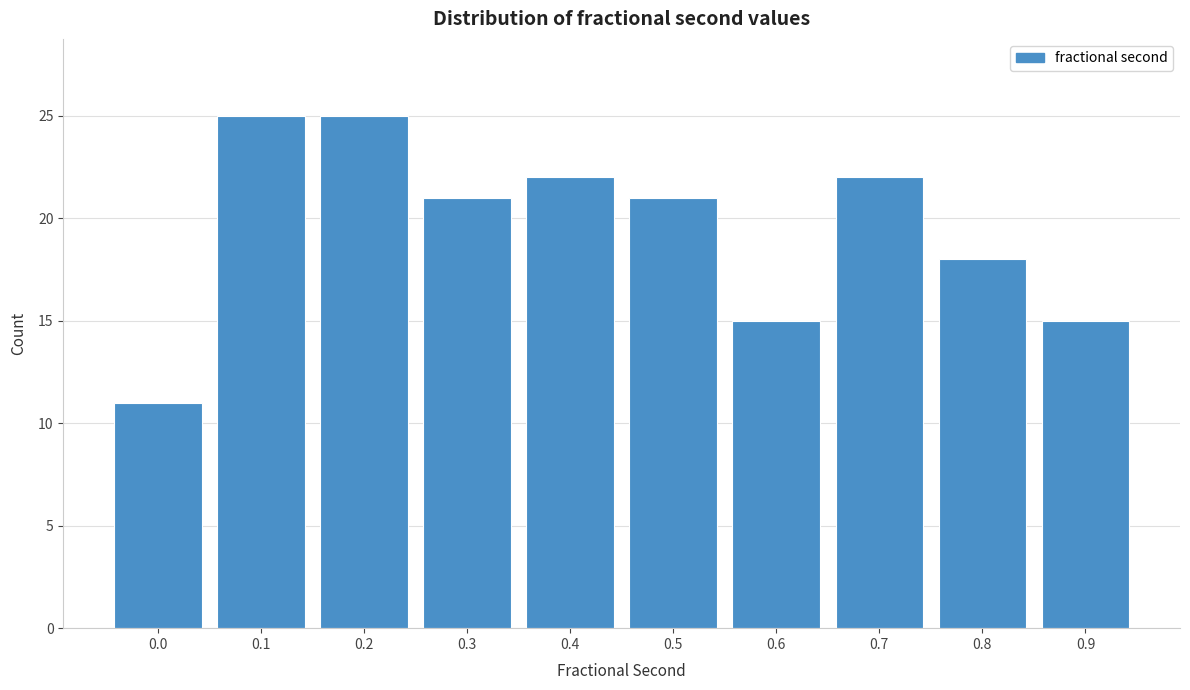

Reading left to right, what are all the values shown in this chart?

0.0=11	0.1=25	0.2=25	0.3=21	0.4=22	0.5=21	0.6=15	0.7=22	0.8=18	0.9=15